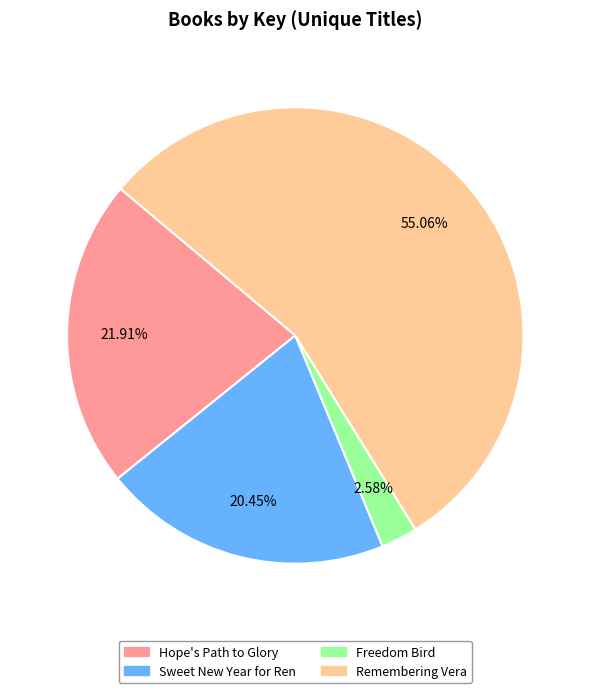

How many segments does this pie chart have?

4